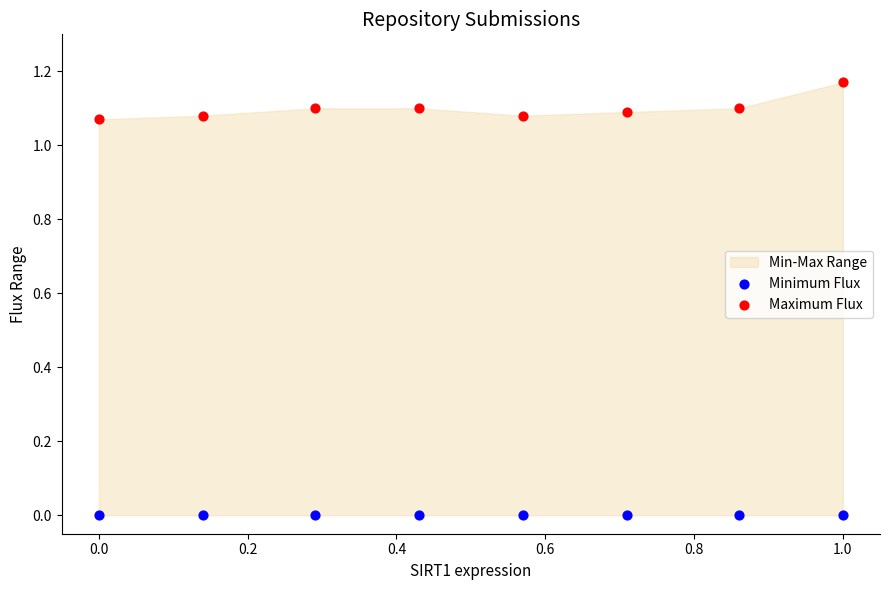

Which series reaches the maximum Y coordinate?

Maximum Flux